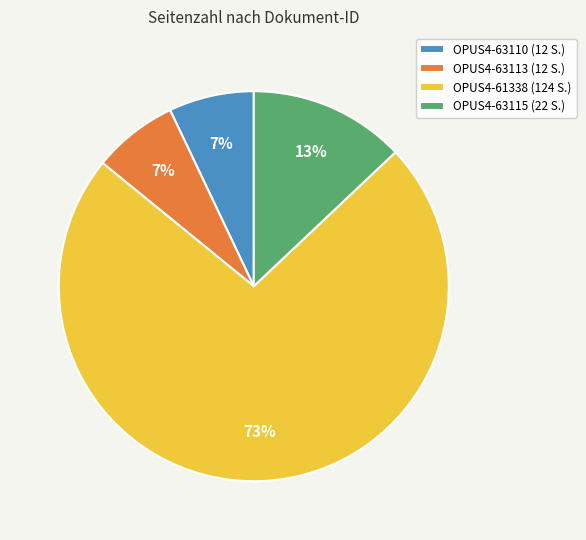

The OPUS4-61338 slice represents 80% of the pie. True or false?

False